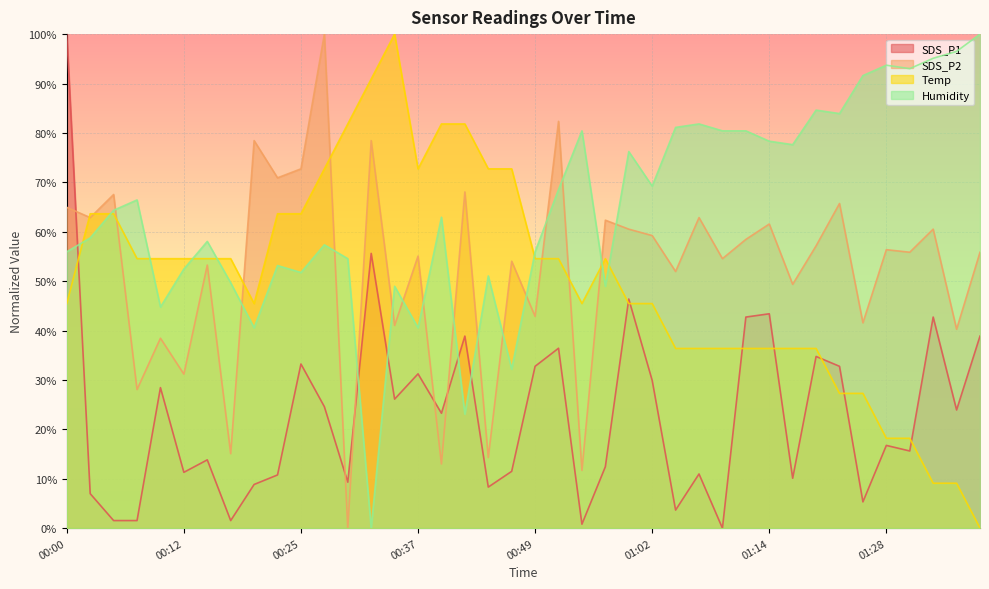

Rank the series by their maximum value, from lowest to highest.

SDS_P1, SDS_P2, Temp, Humidity